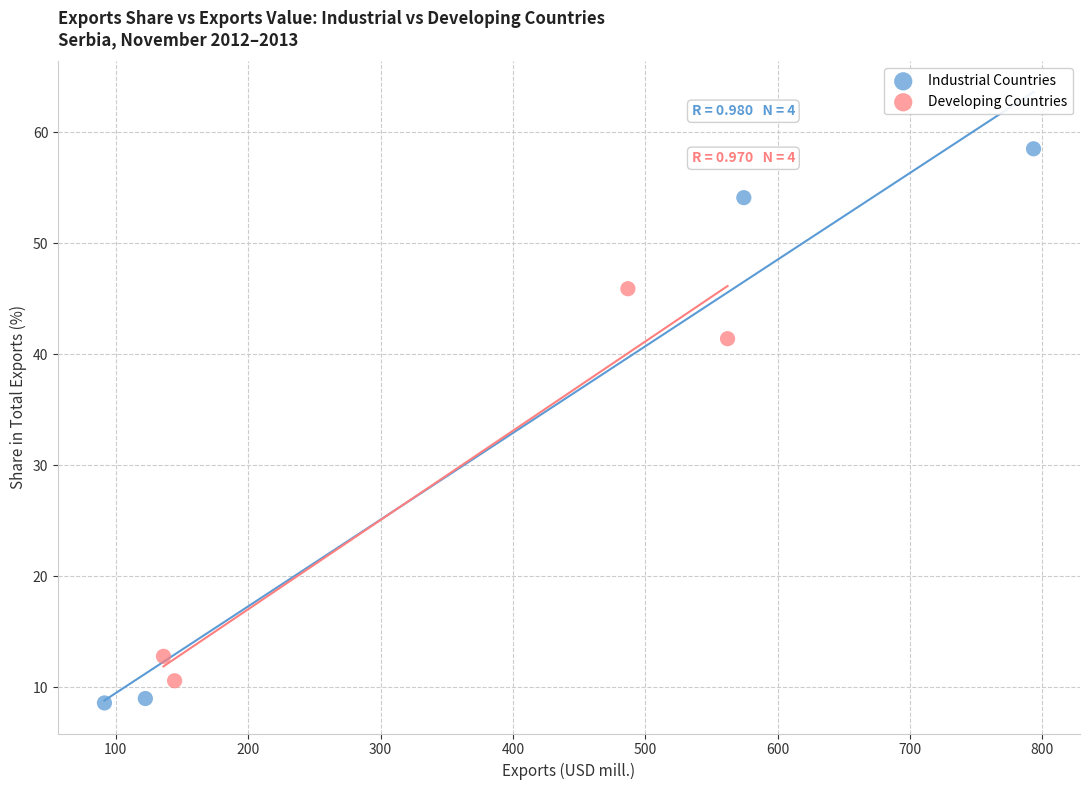

What are all the series names shown in the legend?

Industrial Countries, Developing Countries